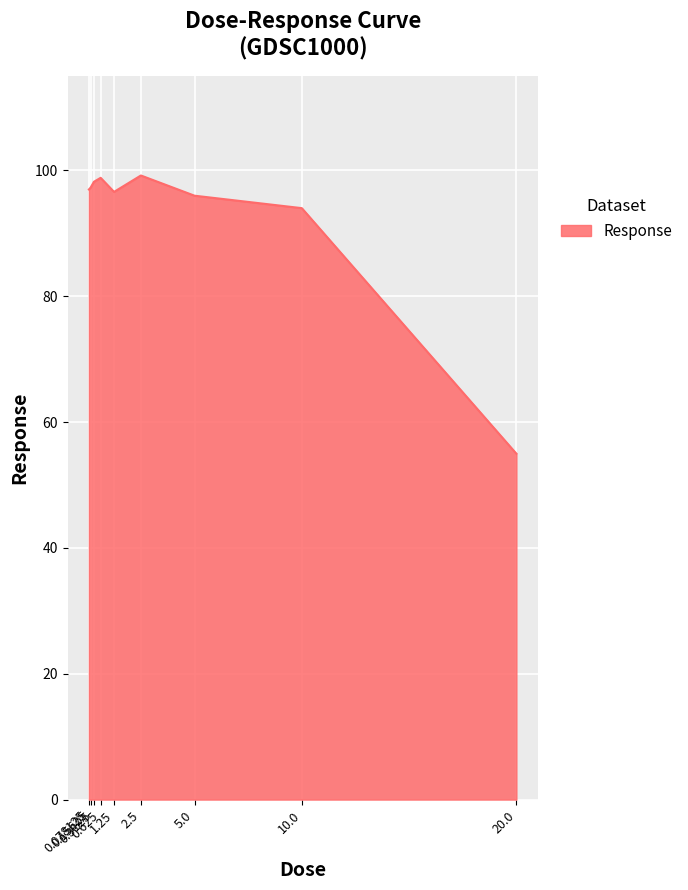

What is the difference between the maximum and minimum values?

44.2